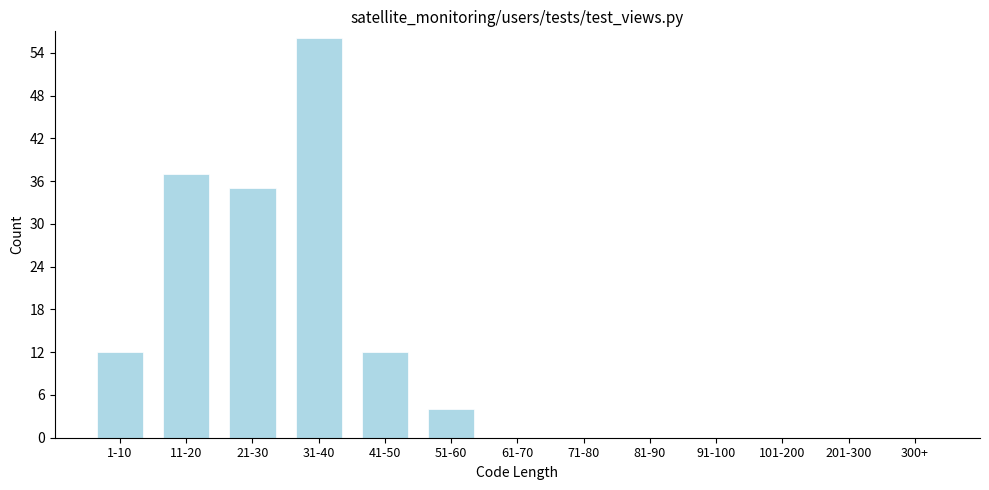

Reading left to right, what are all the values shown in this chart?

1-10=12	11-20=37	21-30=35	31-40=56	41-50=12	51-60=4	61-70=0	71-80=0	81-90=0	91-100=0	101-200=0	201-300=0	300+=0